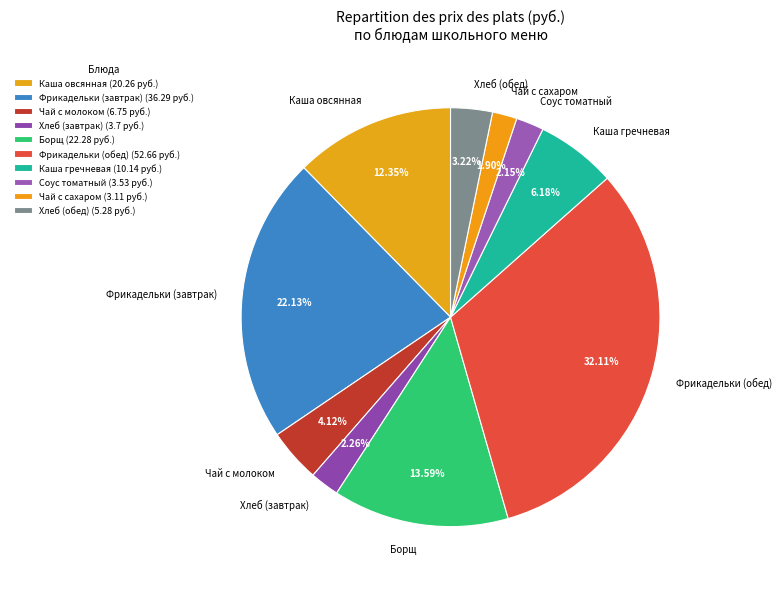

Does any single category account for the majority?

No